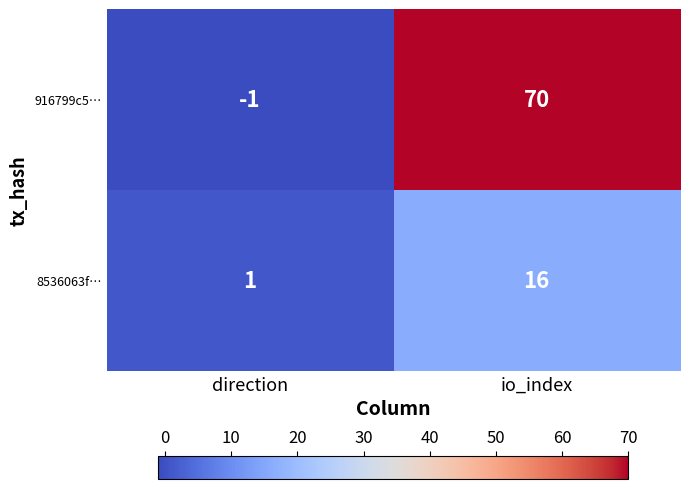

Which series has the largest total across all categories?

916799c5…